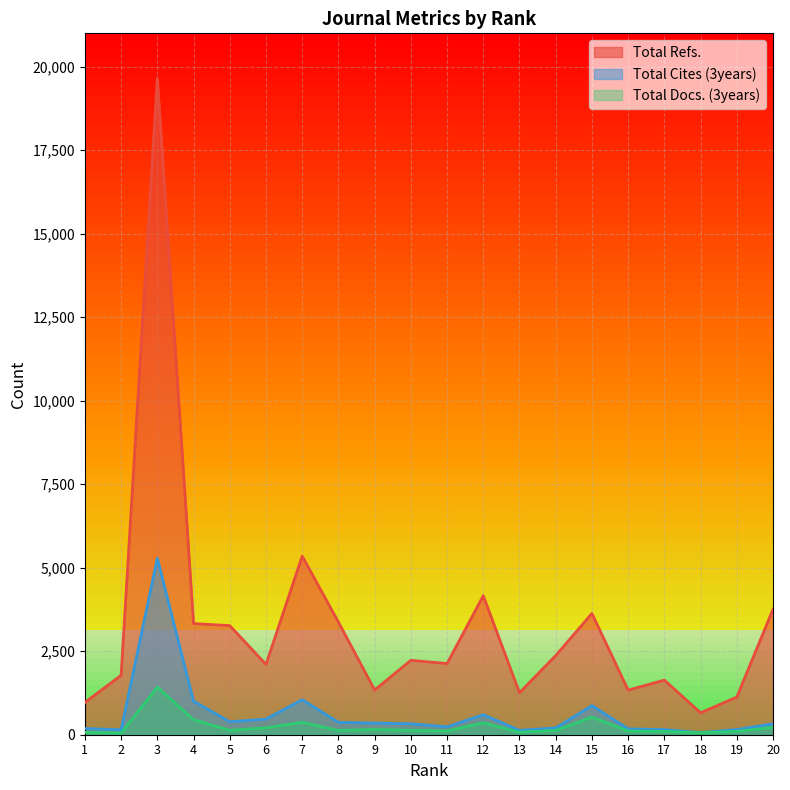

How many lines are shown in the chart?

3